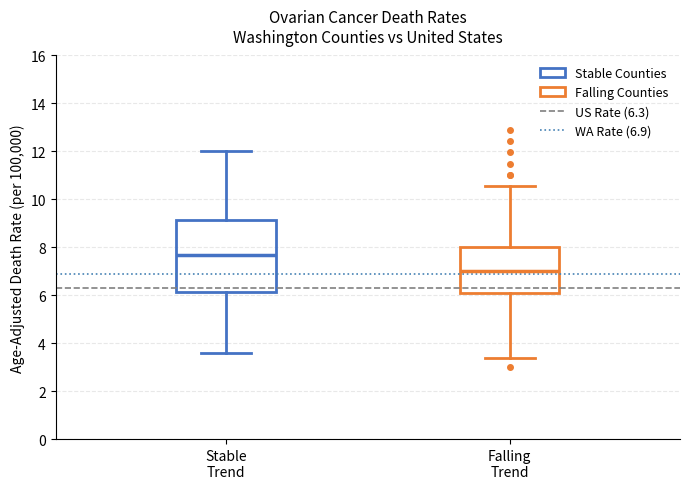

Which box's median line is the highest?

Stable Trend